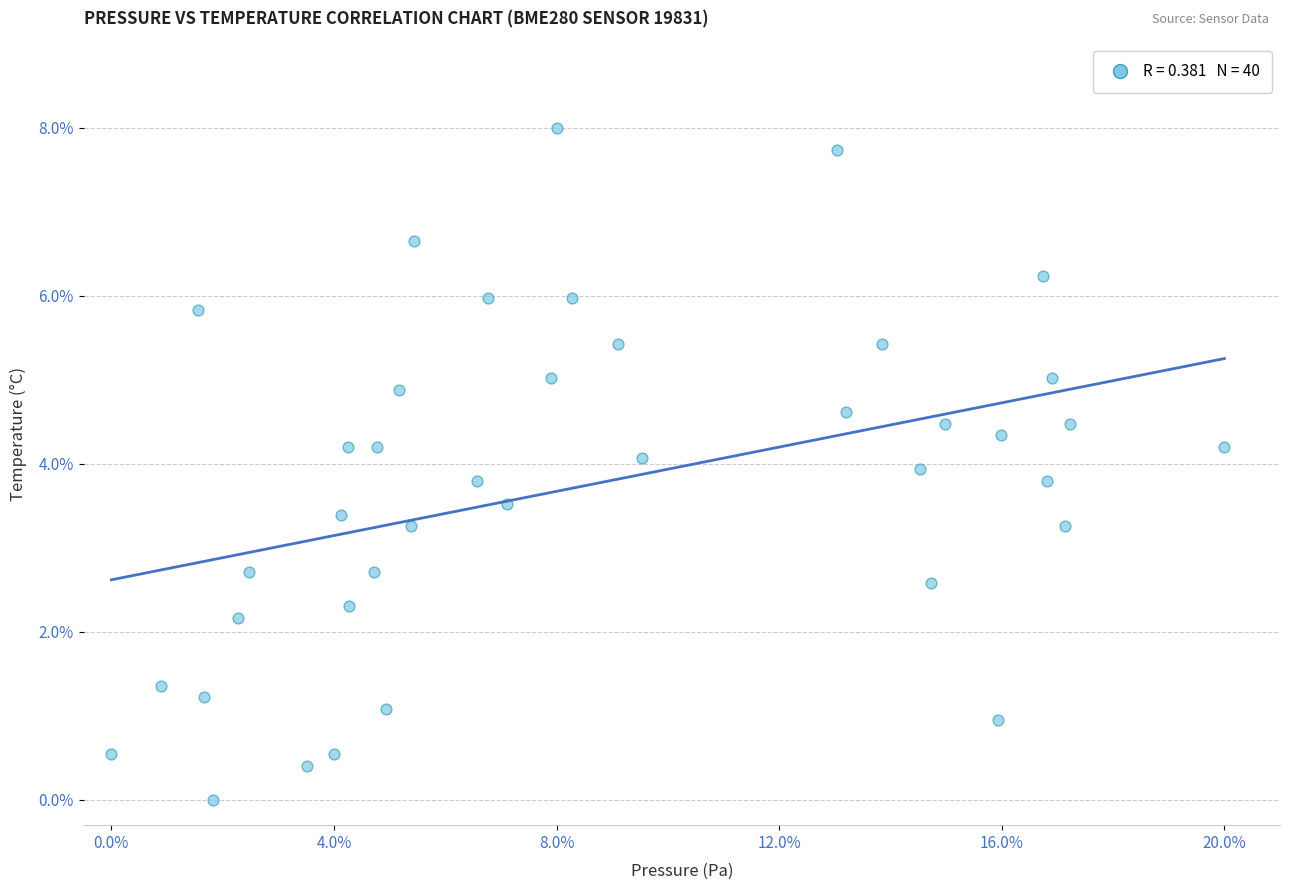

What is the range of X values (max minus min)?

20.0